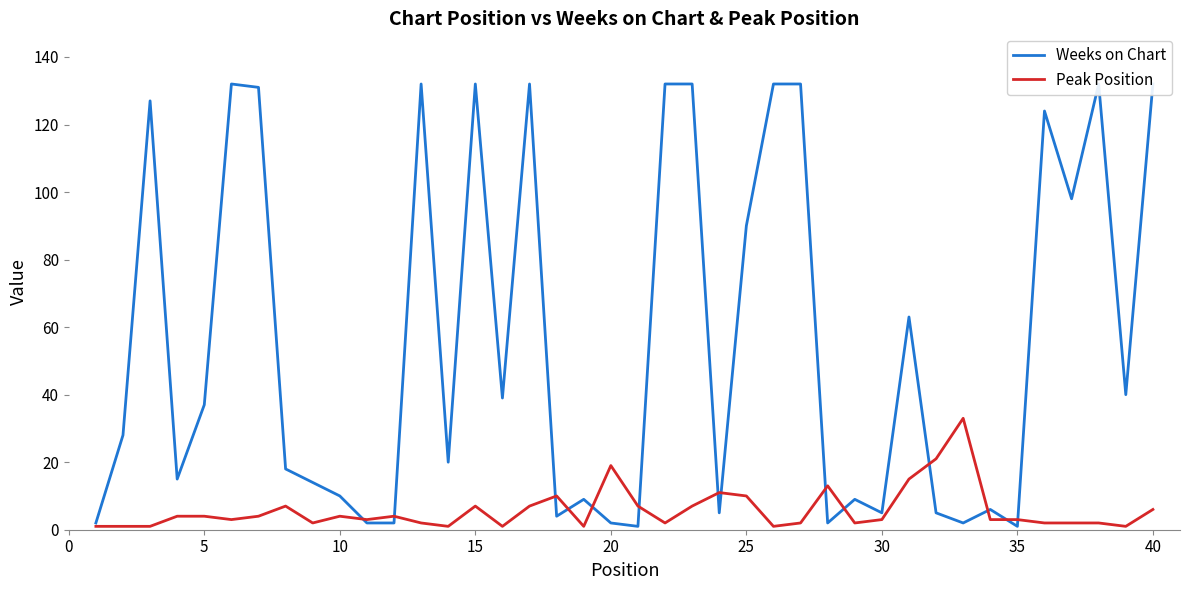

What is the difference between the maximum and minimum values in the Weeks on Chart series?

131